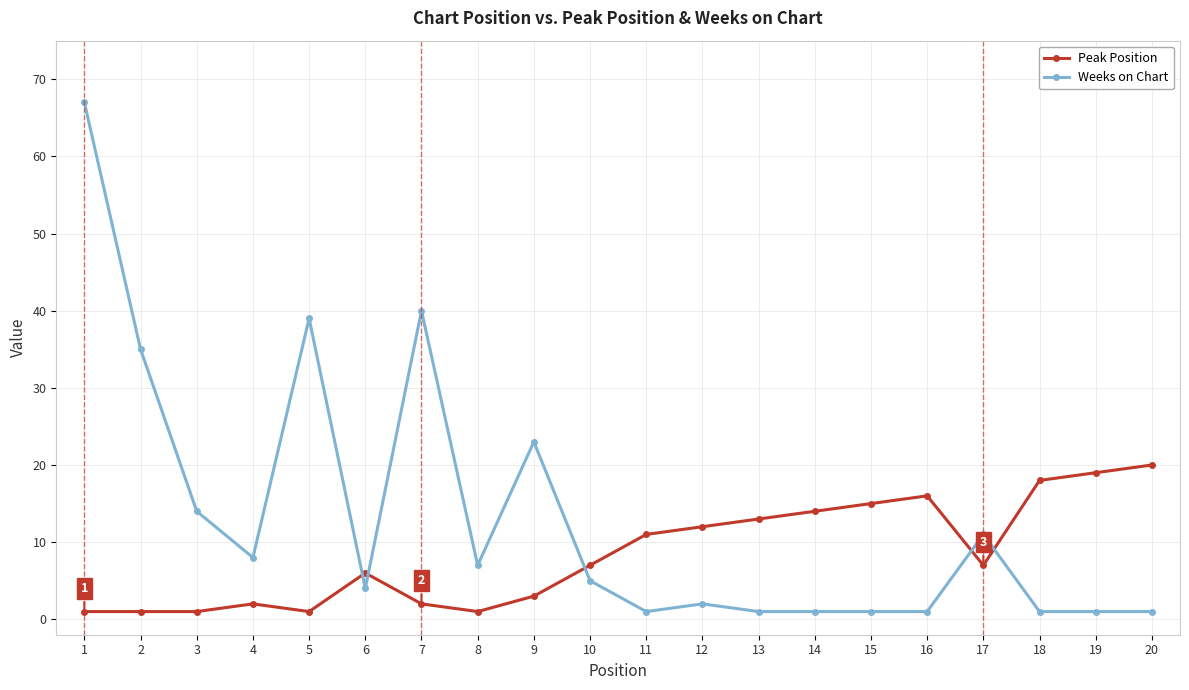

At which category does Weeks on Chart reach its first local peak?

5